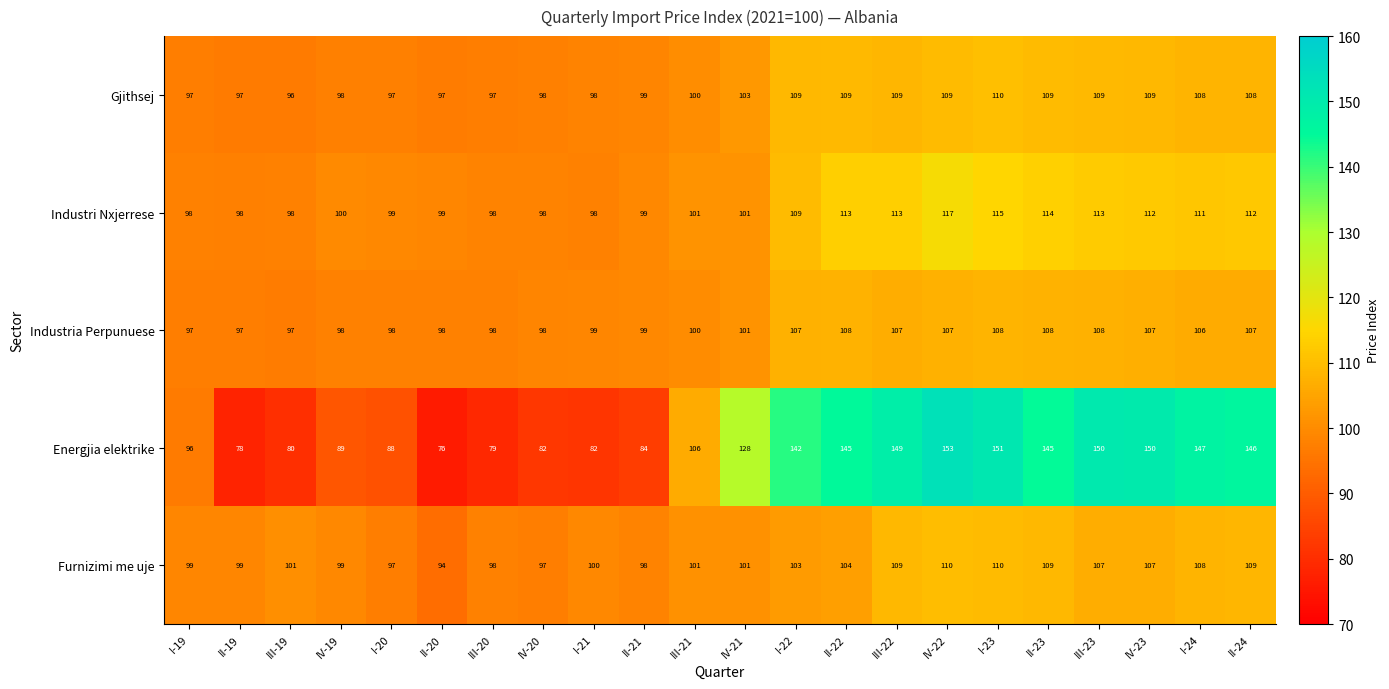

Which category has the lowest value in the Furnizimi me uje series?

II-20